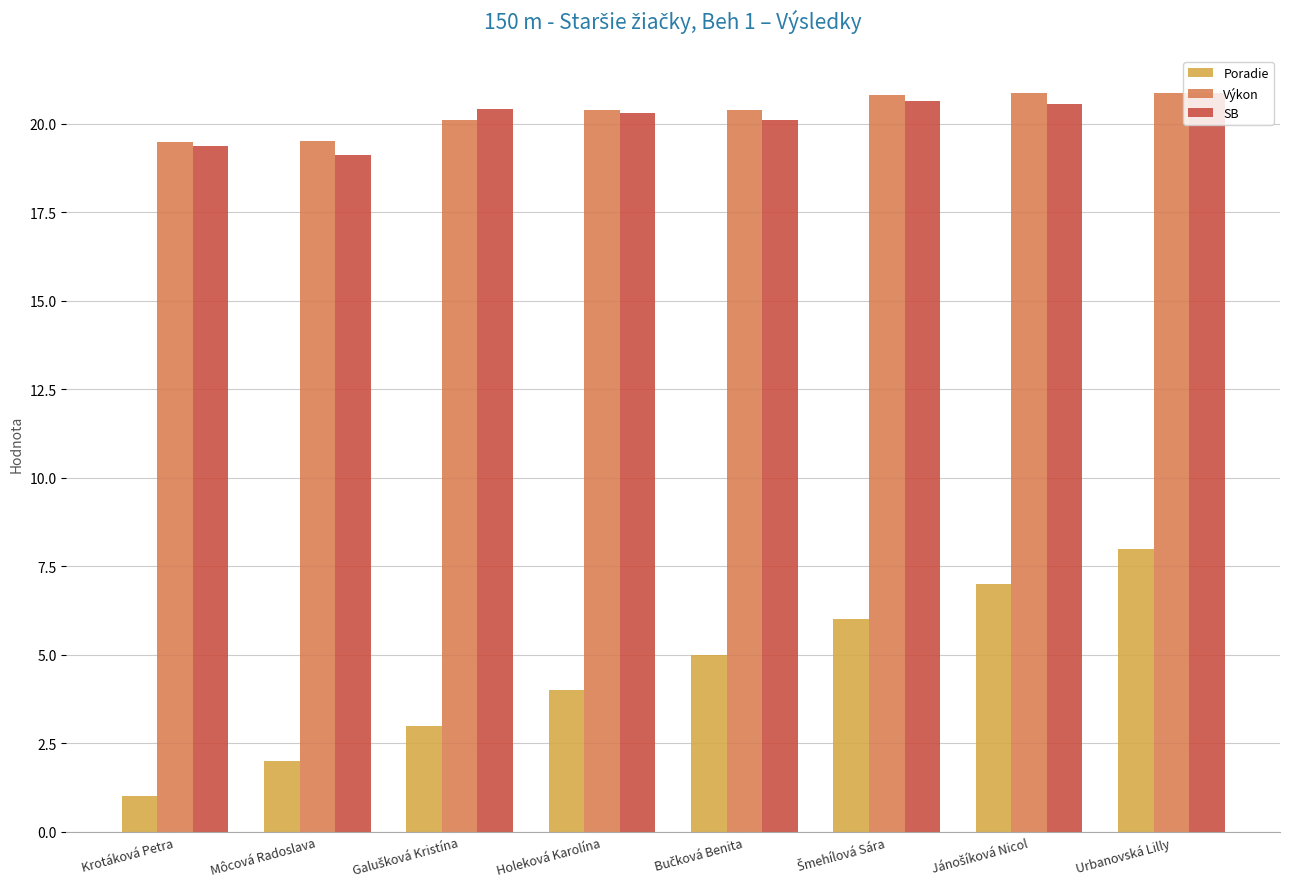

At which category is the sum across all series the highest?

Urbanovská Lilly